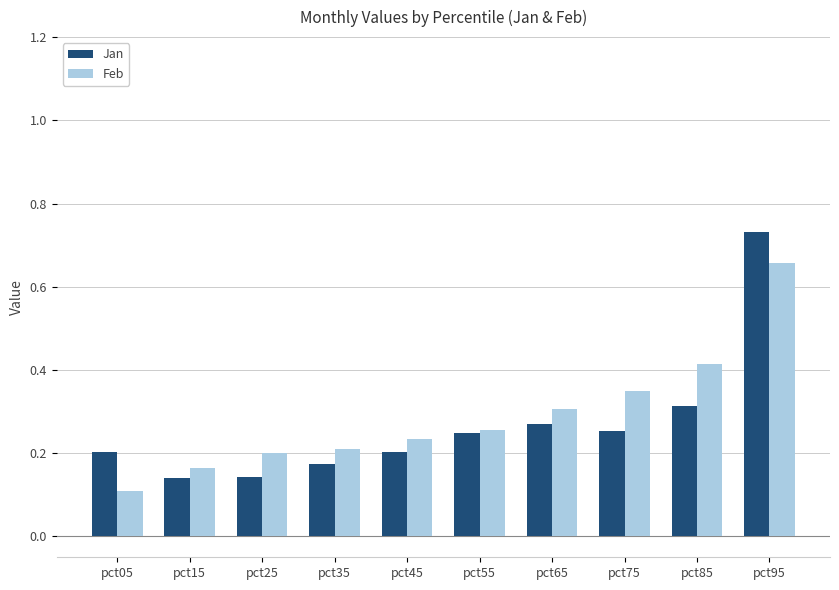

What is the difference between the maximum and minimum values in the Feb series?

0.5